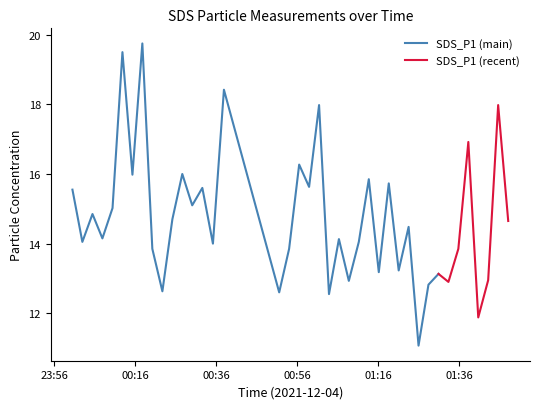

Which series changed the most between 2021/12/04 00:17:42 and 2021/12/04 01:30:51?

SDS_P1